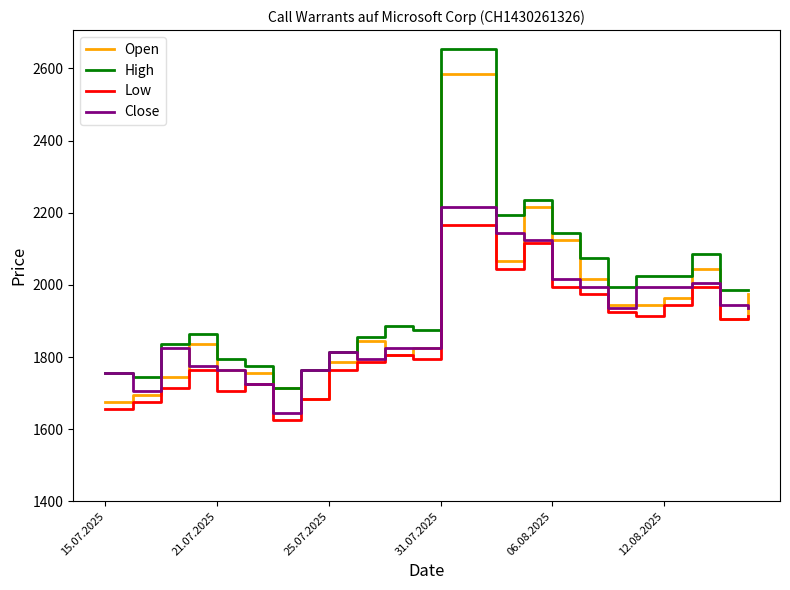

What is the greatest value displayed?

2655